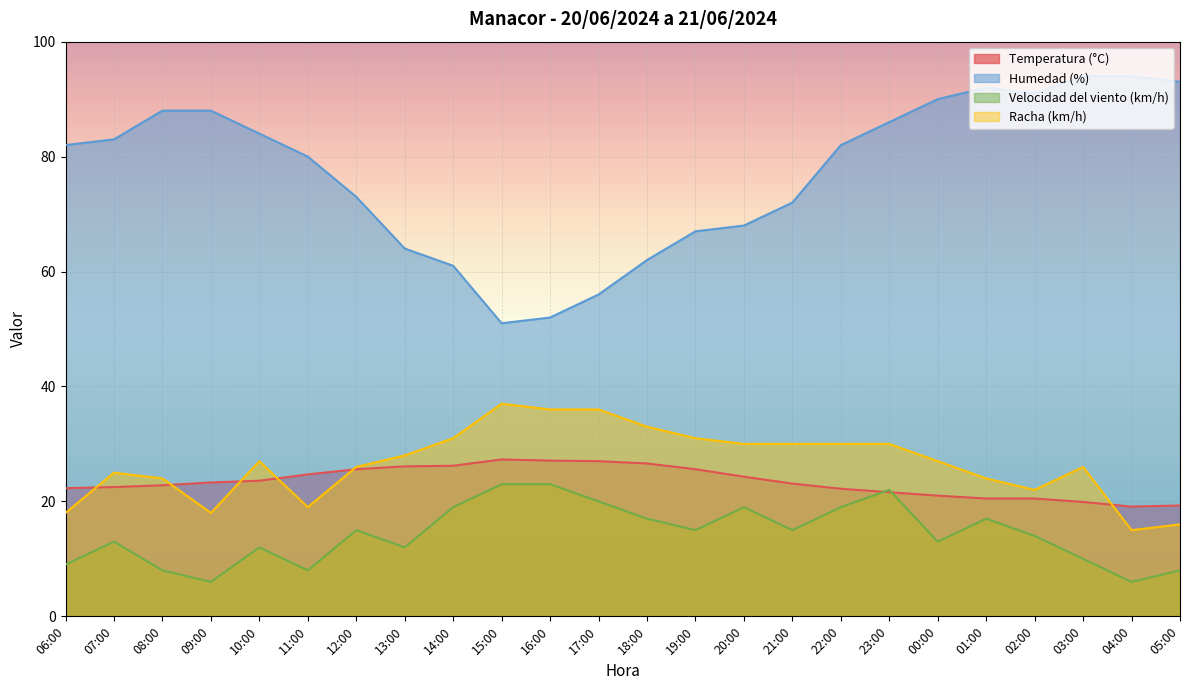

Which series changed the most between 16:00 and 22:00?

Humedad (%)